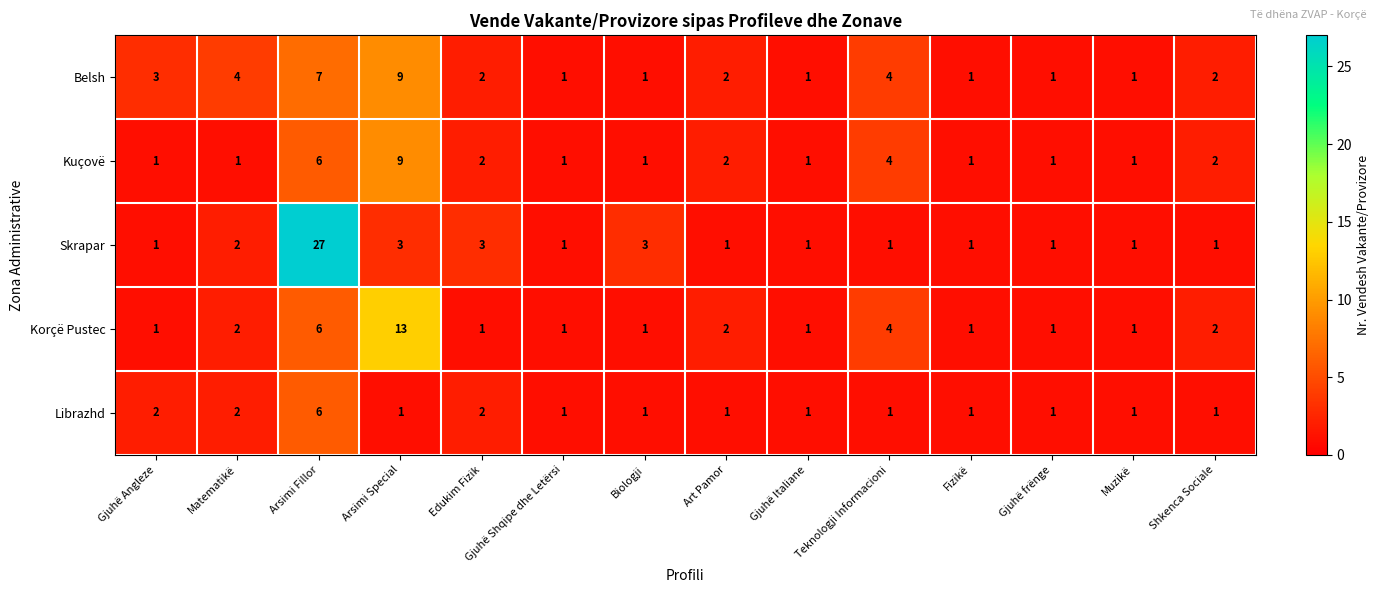

What is the difference between the highest and lowest values at Matematikë?

3